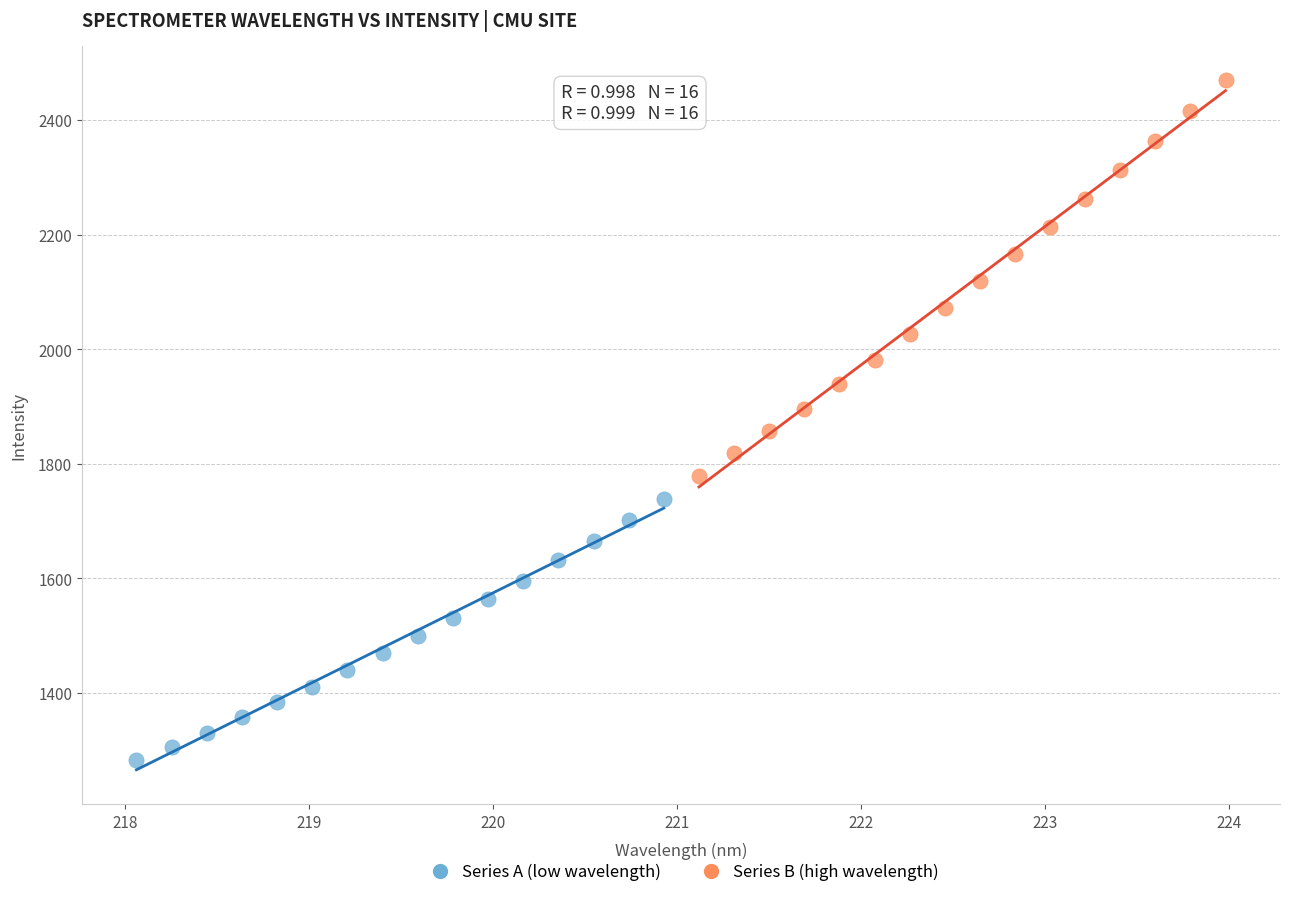

Which series has the widest spread of Y values?

Series B (high wavelength)